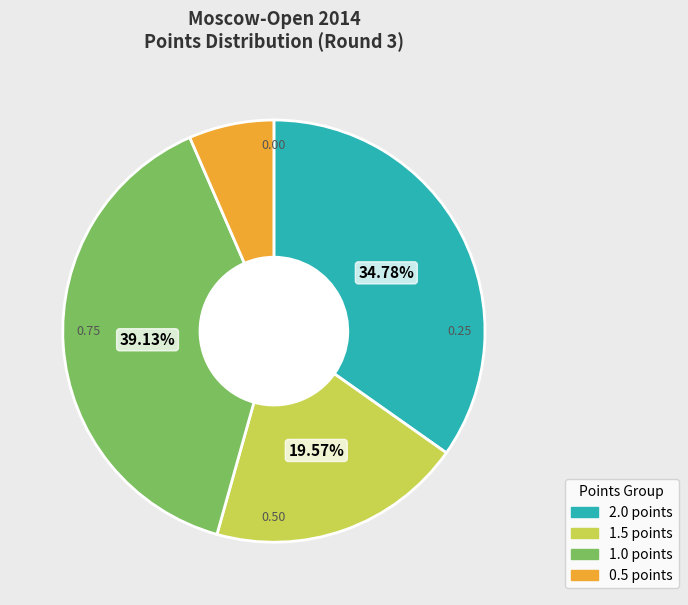

What is the smallest slice in the pie chart?

0.5 points